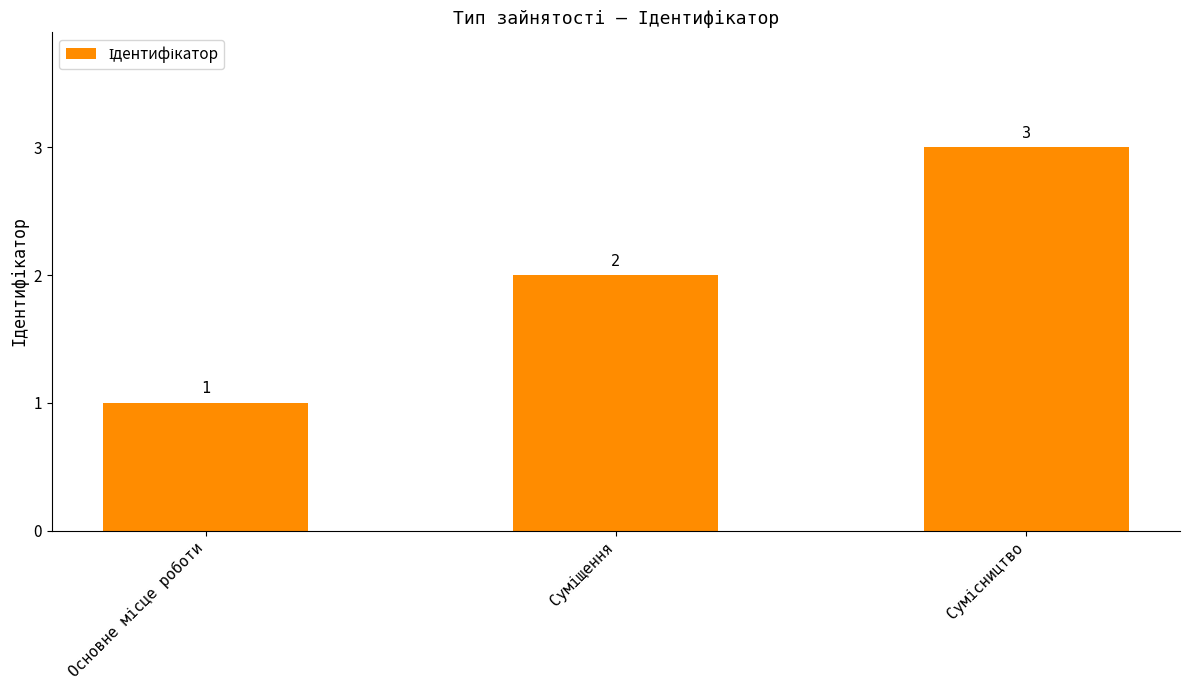

What is the maximum value shown in the chart?

3